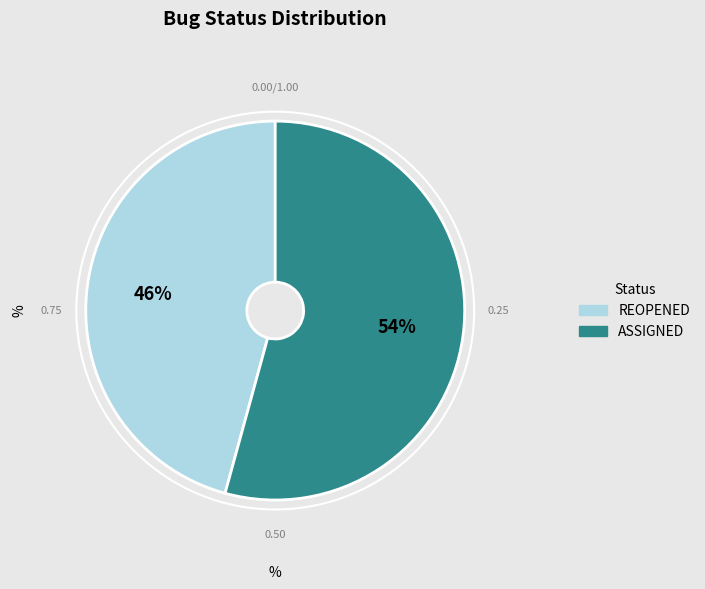

Which slice represents more than half of the pie?

ASSIGNED